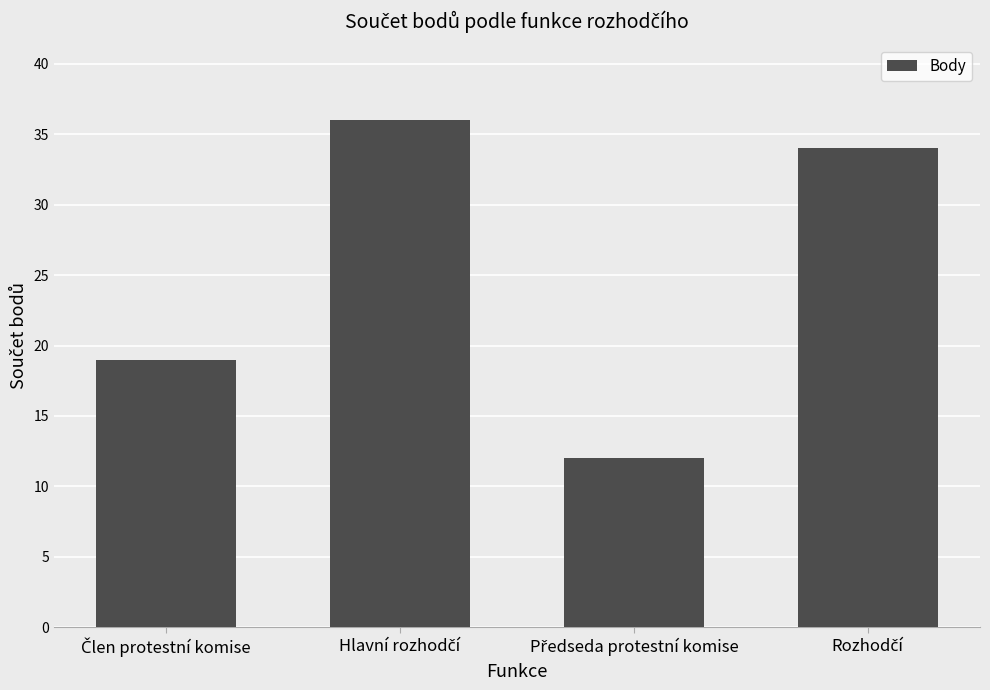

Count the number of categories in the chart.

4